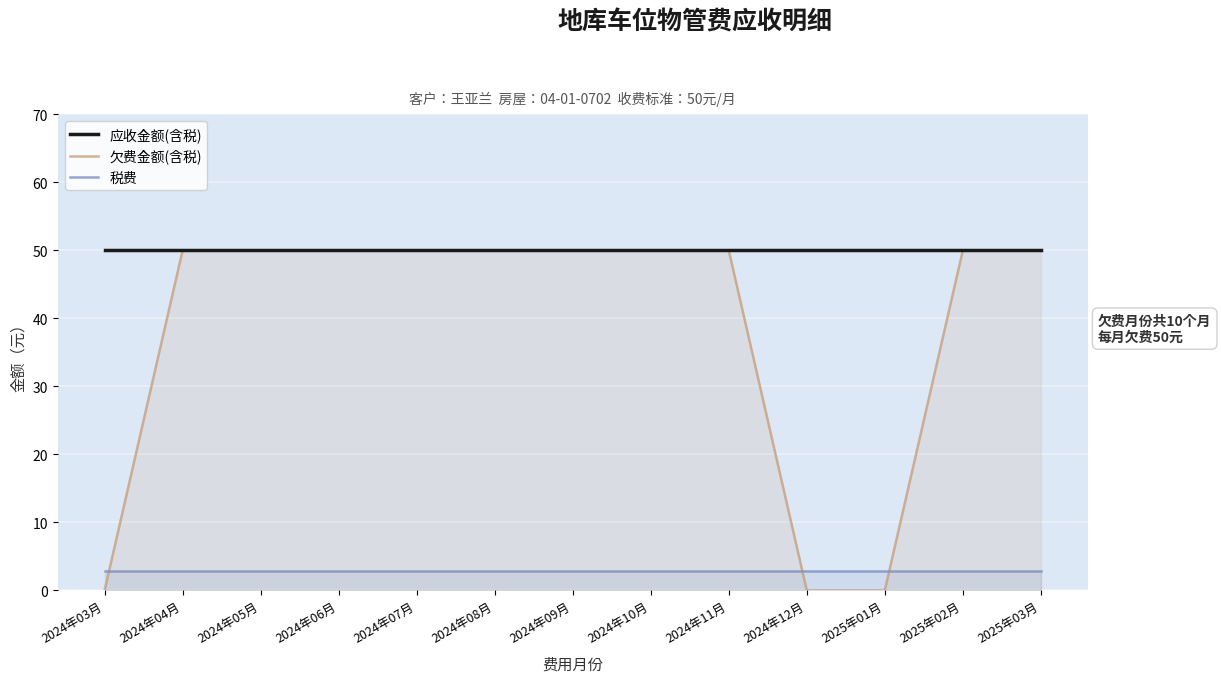

Read the 应收金额(含税) value at 2024年12月.

50.0